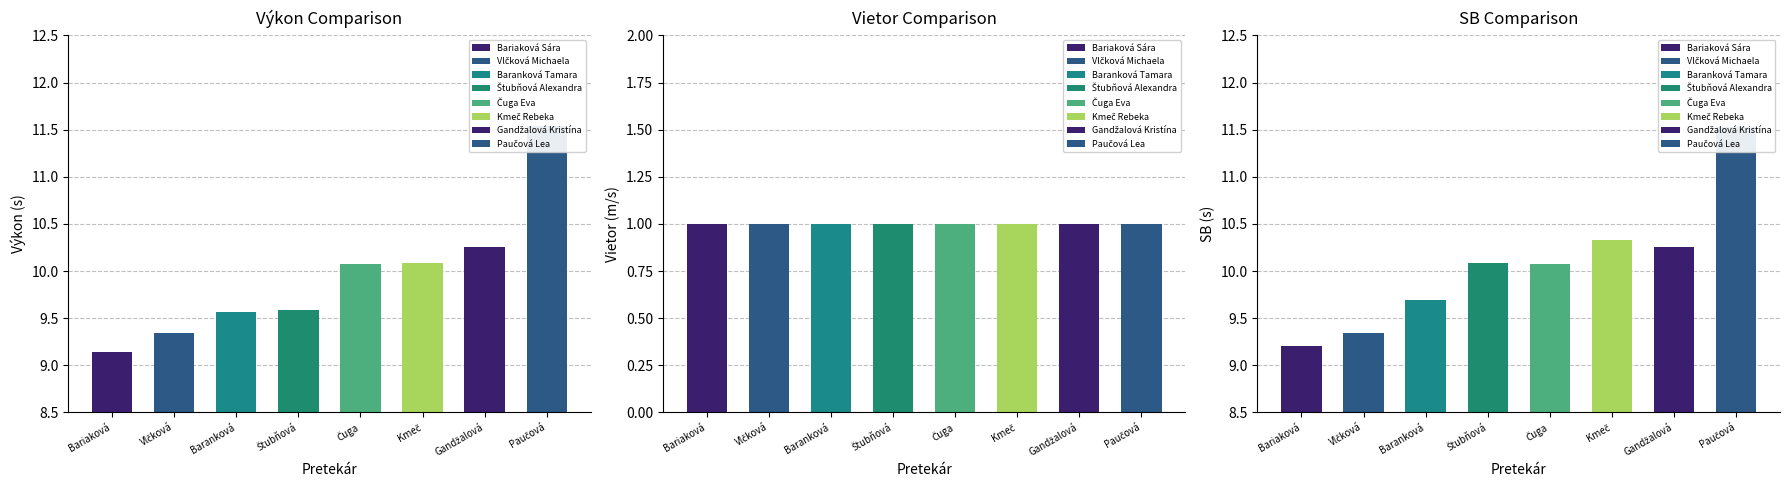

What is the minimum value for Vietor?

1.0